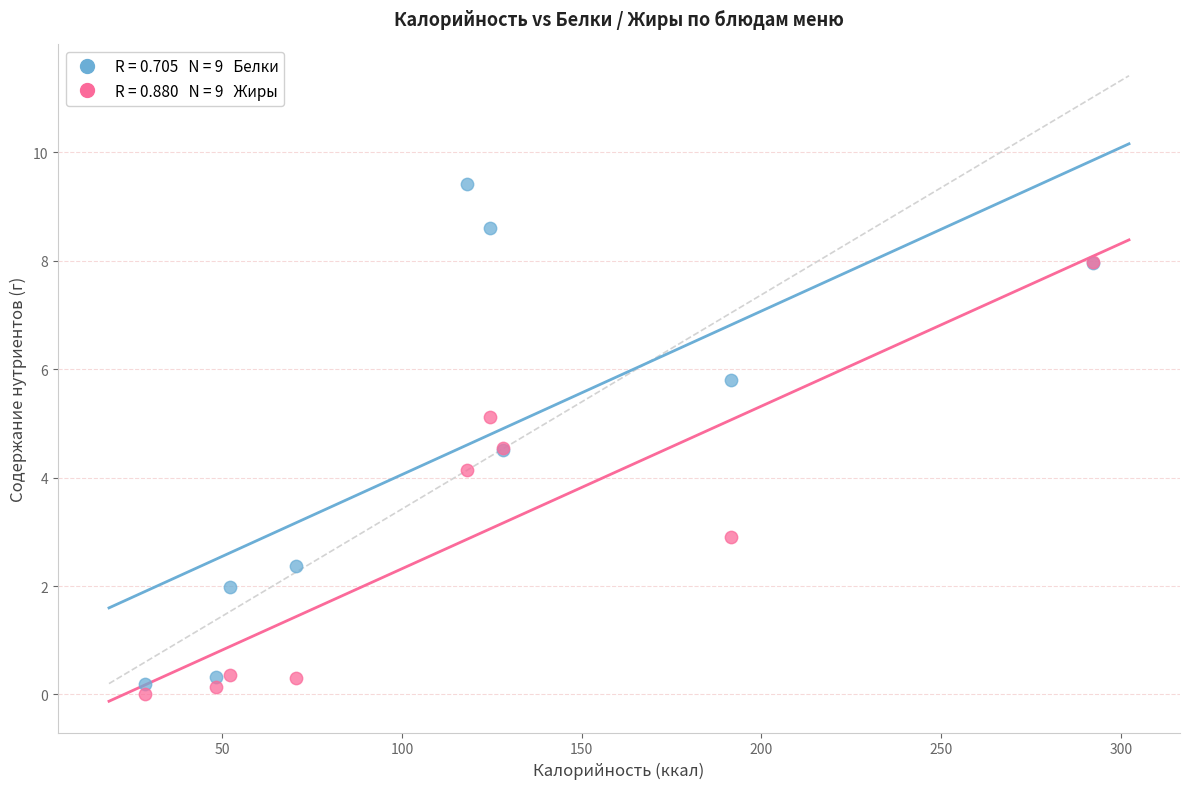

Across all series, what Y value is closest to 4?

4.1